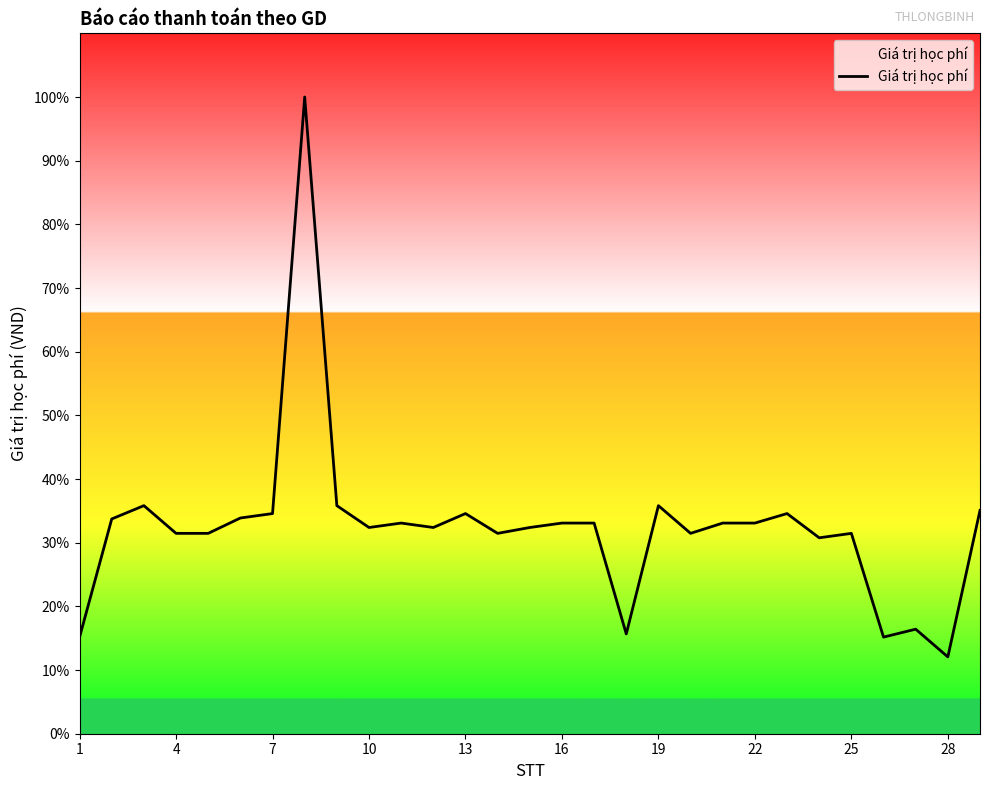

Is this an area chart (filled region under the line)?

Yes